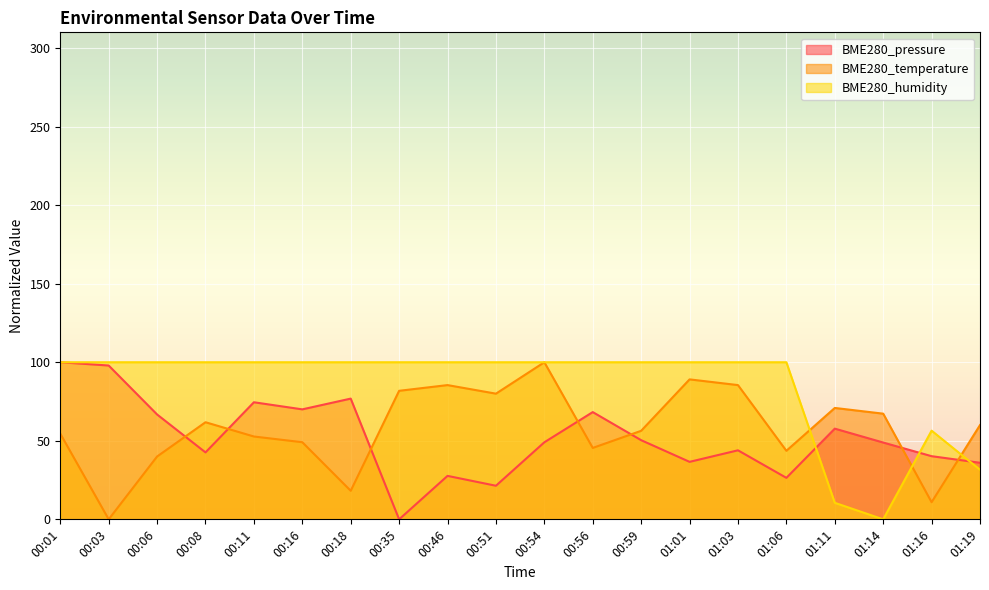

What is the difference between the maximum and minimum values in the BME280_temperature series?

100.0